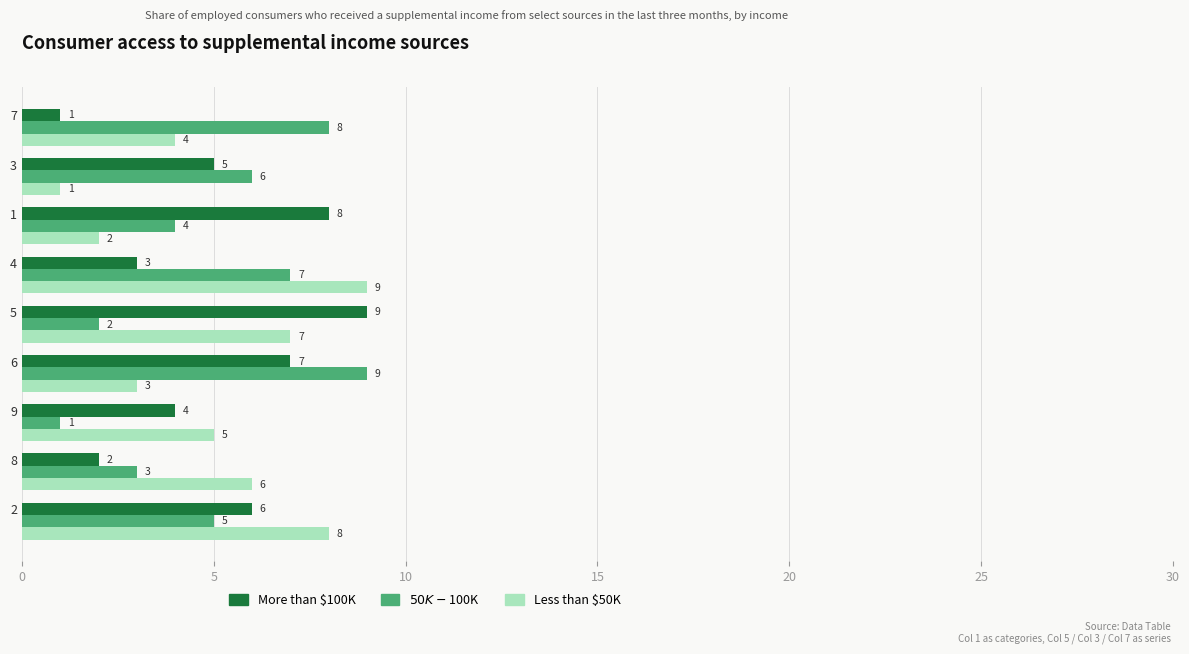

What is the sum of all Less than $50K values?

45